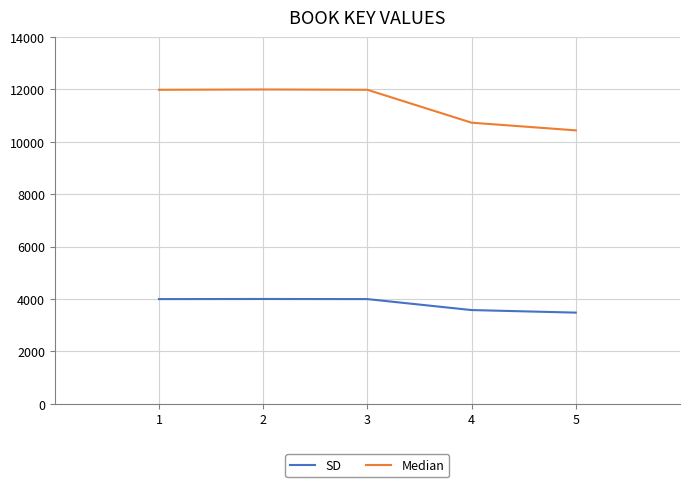

What is the average value of the Median series?

11429.3